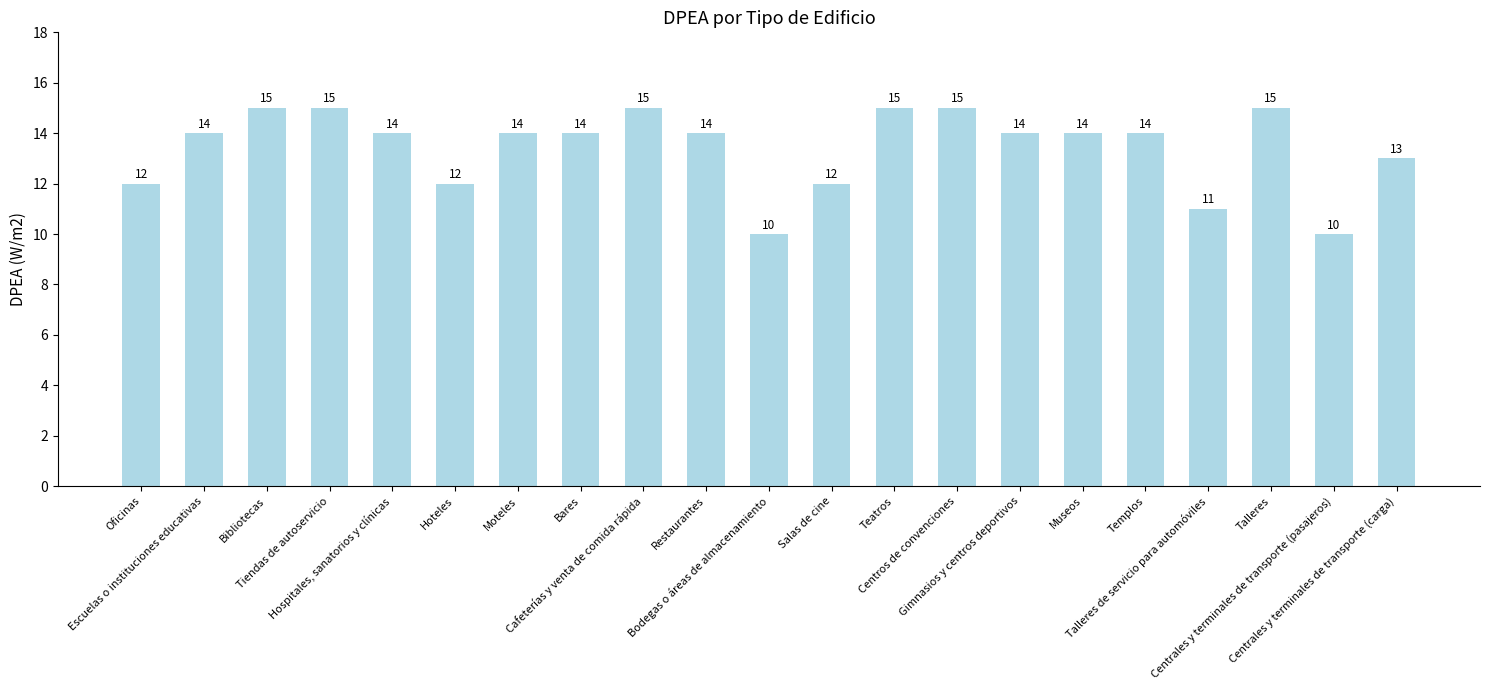

What is the smallest value displayed?

10